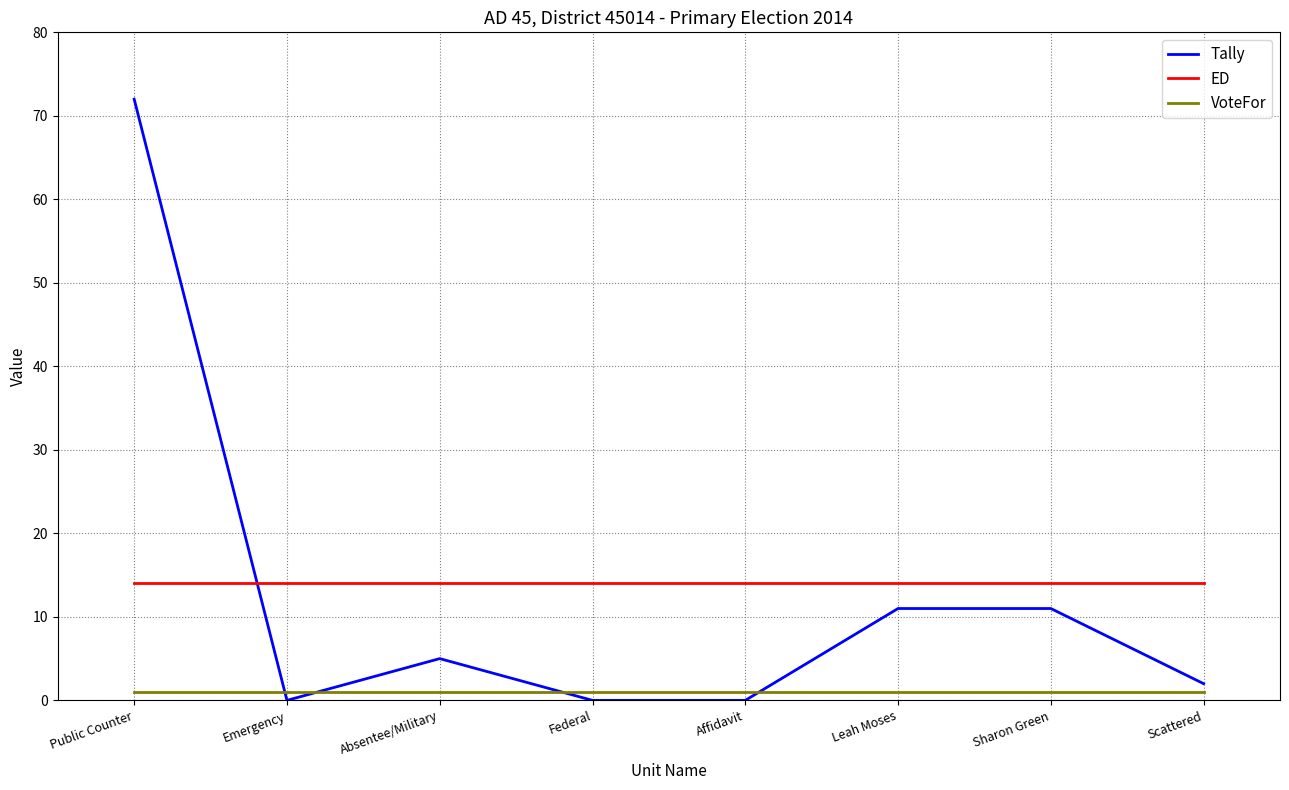

How many categories are shown in the chart?

8